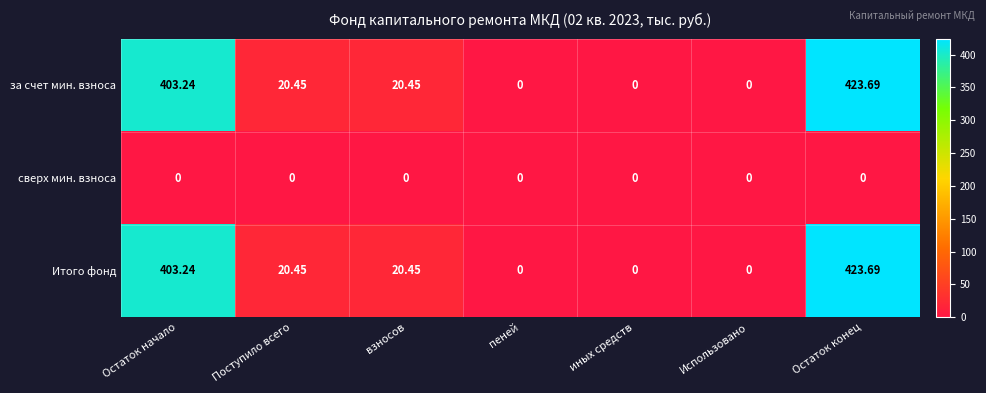

At which category is the sum across all series the highest?

Остаток конец